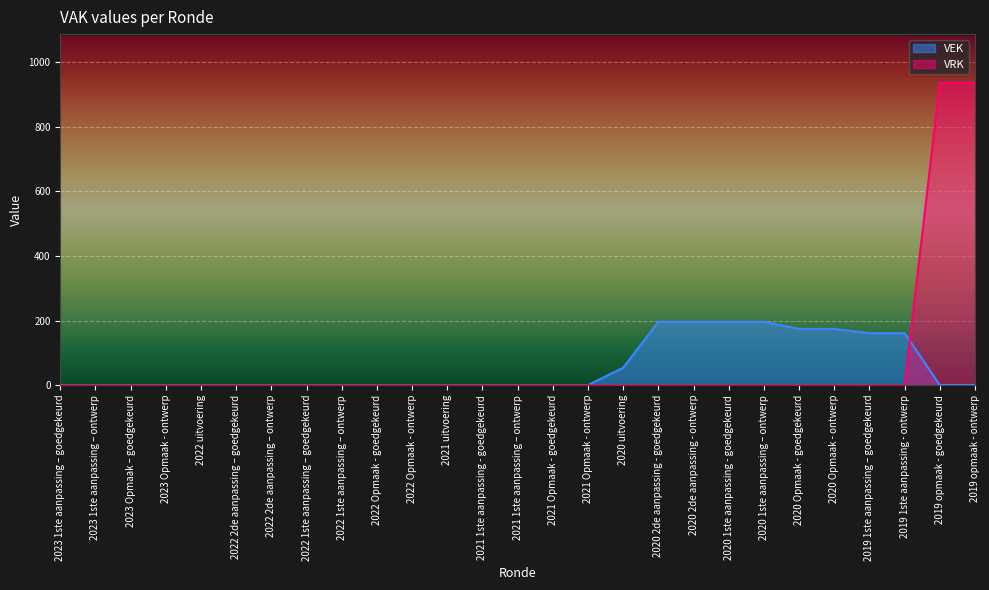

How many lines are shown in the chart?

2